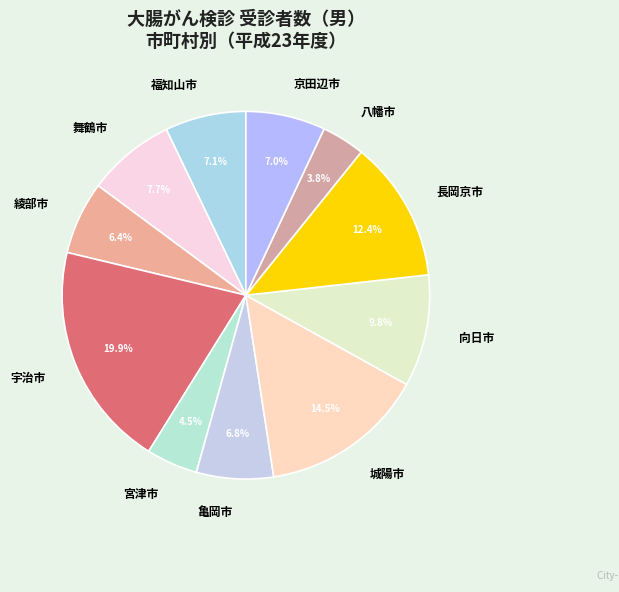

Approximately how many times larger is the value at 舞鶴市 compared to 京田辺市?

1.1